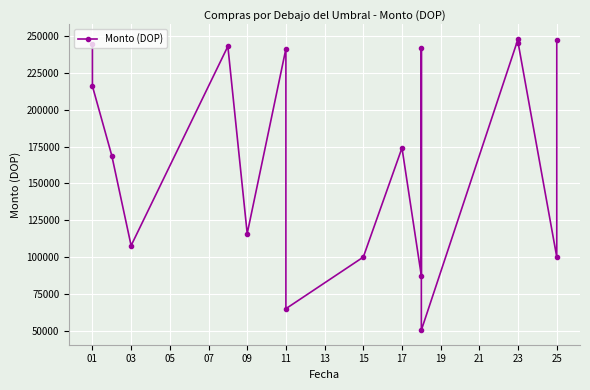

Approximately how many times larger is the value at 23 compared to 13?

1.0